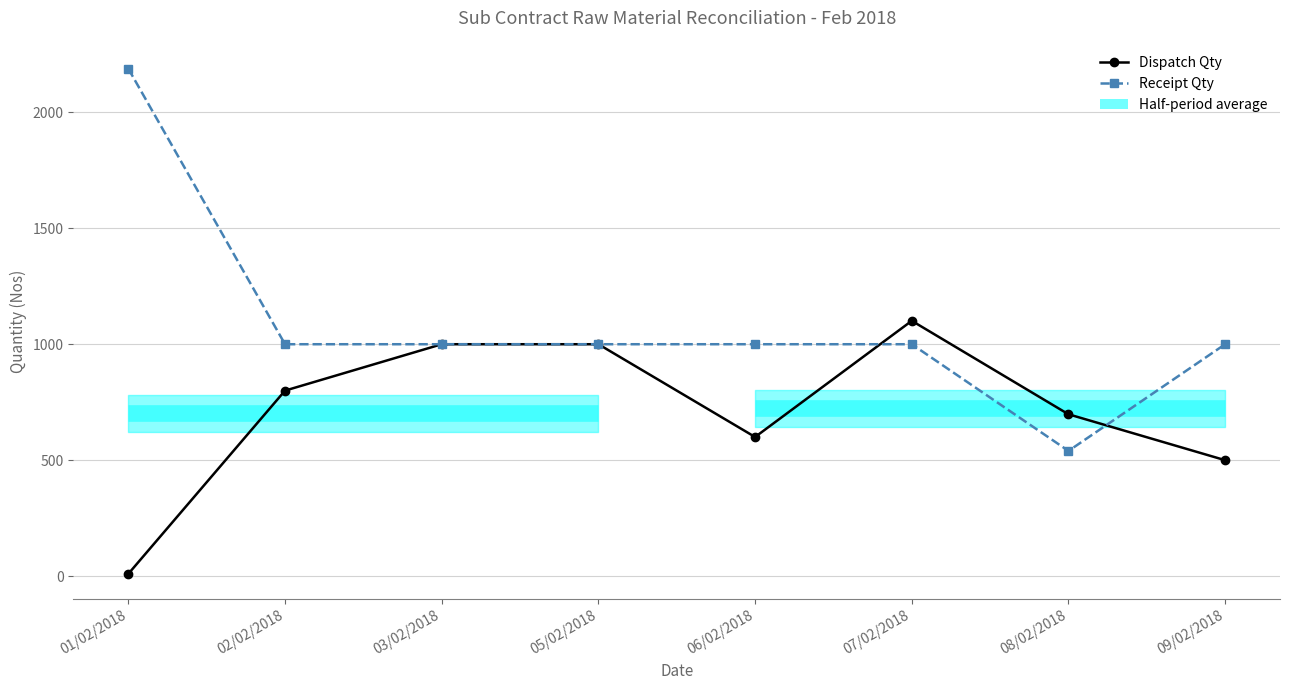

What is the sum of all Dispatch Qty values?

5709